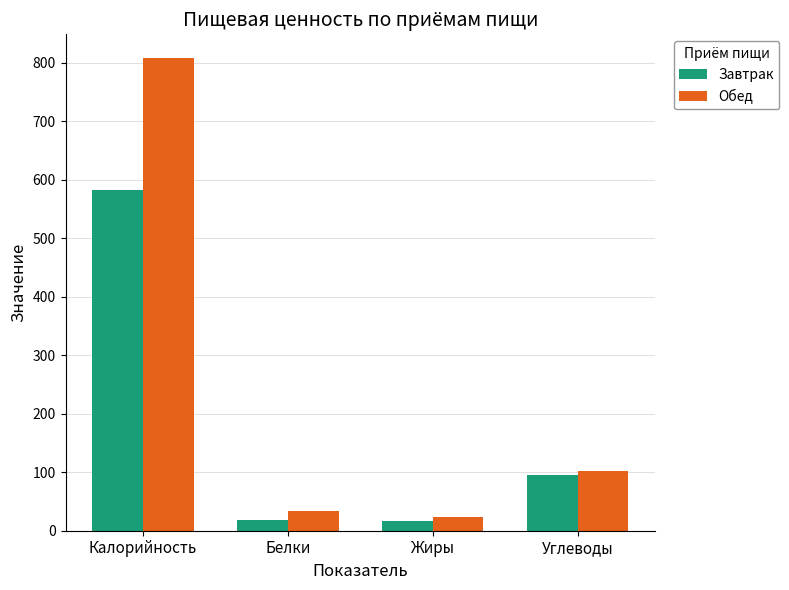

What is the maximum value for Обед?

808.6